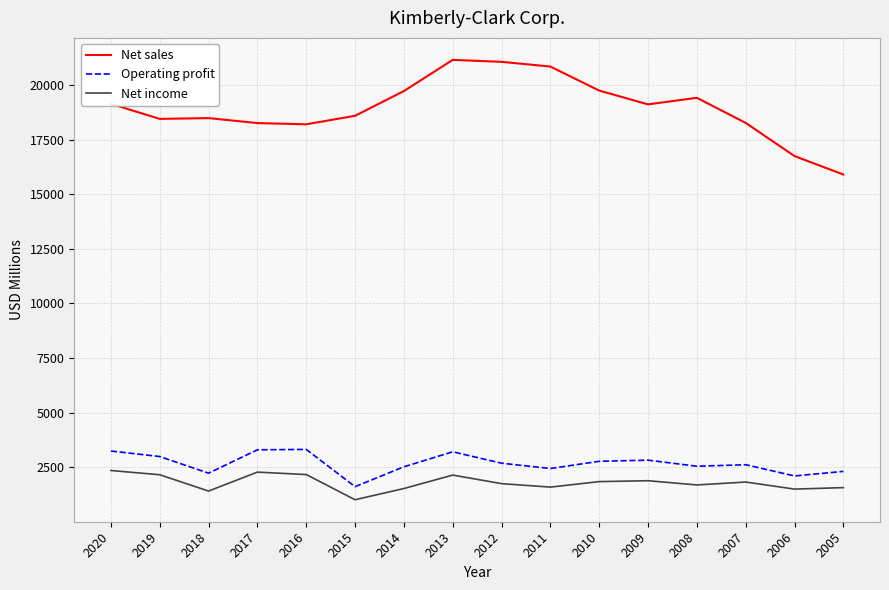

Rank the series at 2012 from lowest to highest value.

Net income, Operating profit, Net sales